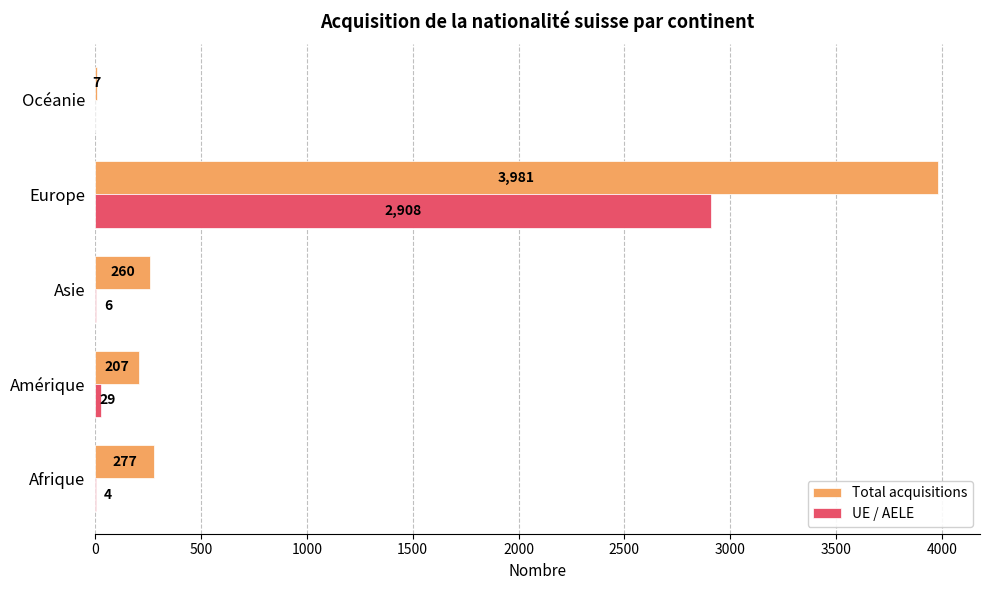

Where is UE / AELE nearest to the value 1454?

Amérique